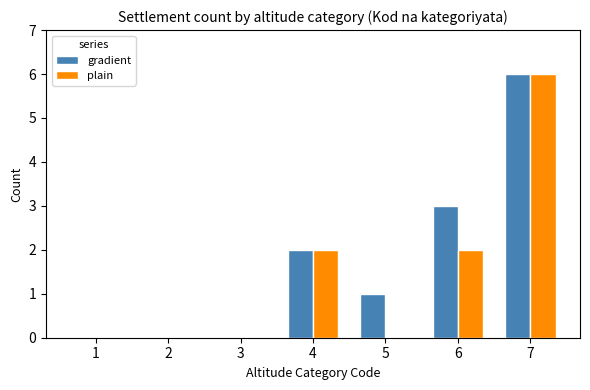

Which series has the largest total across all categories?

gradient